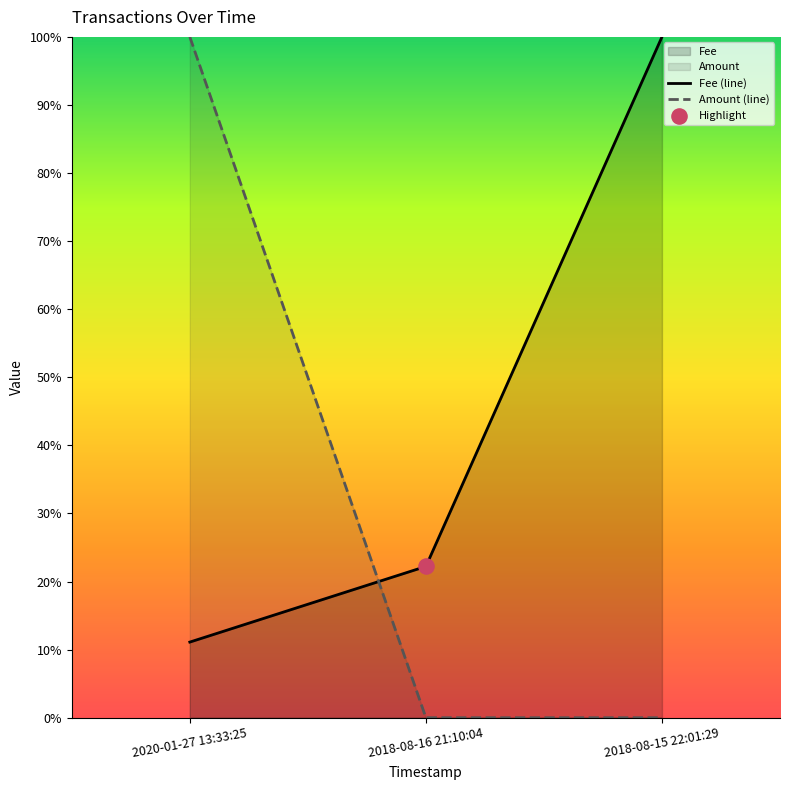

Is the value of Amount (line) at 2020-01-27 13:33:25 greater than the value of Fee (line) at 2020-01-27 13:33:25?

Yes